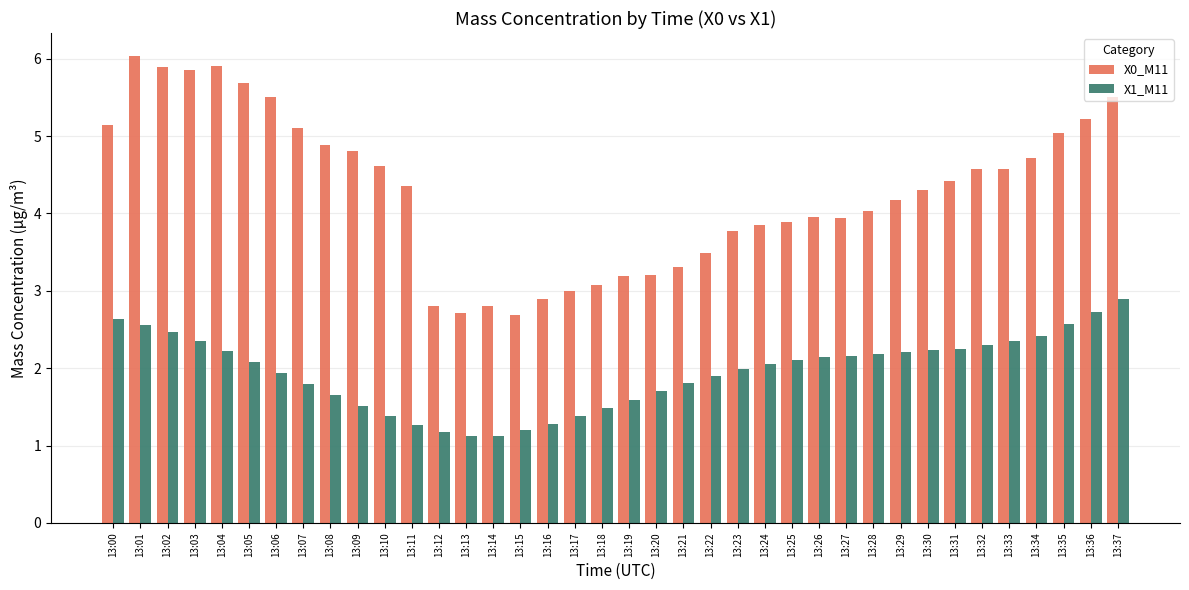

Between 13:25 and 13:33, which series saw the biggest shift?

X0_M11